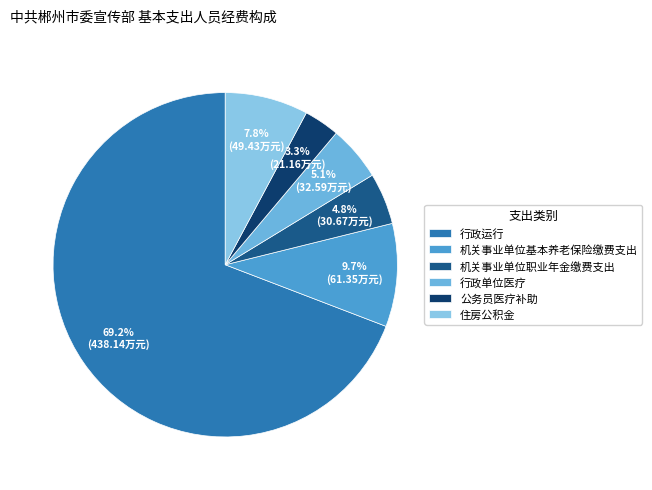

The 公务员医疗补助 slice represents 1% of the pie. True or false?

False